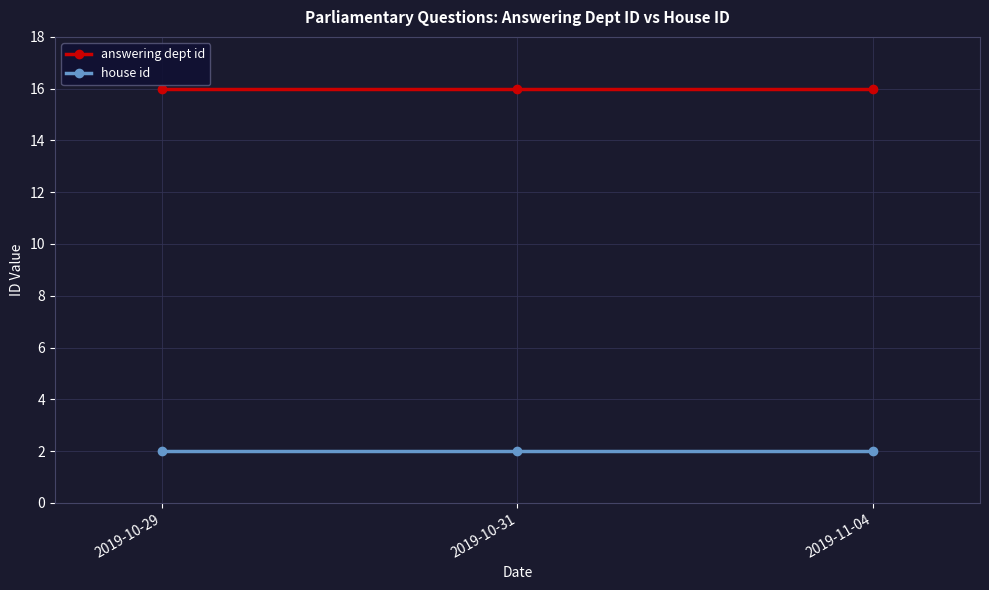

List the series in order of their overall mean, highest first.

answering dept id, house id